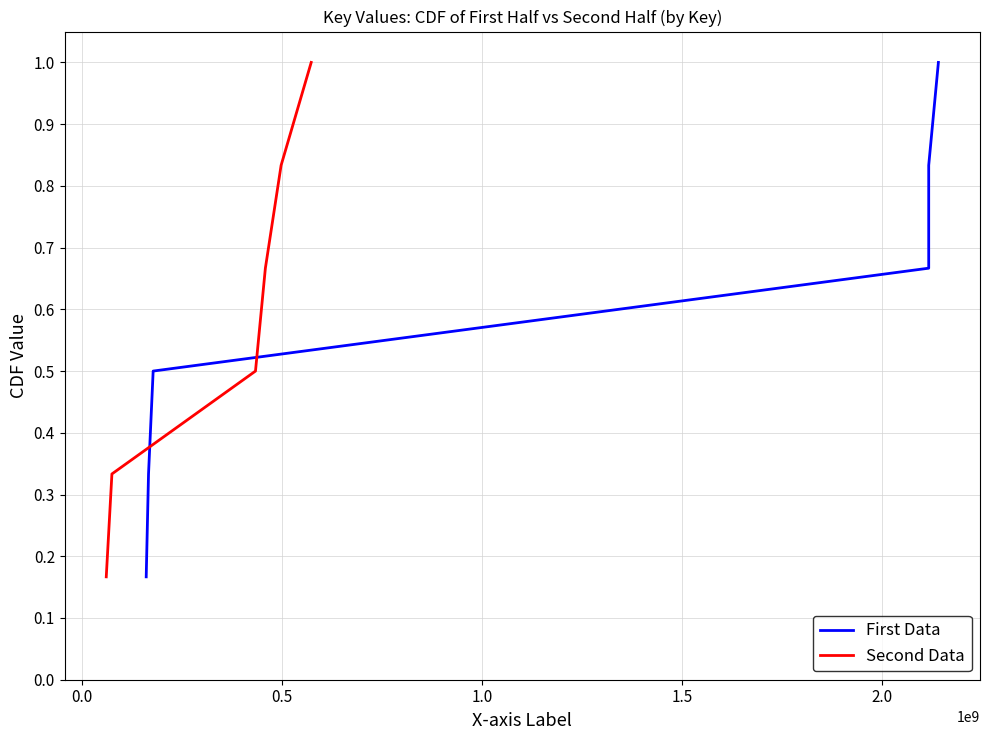

What is the maximum value for First Data?

1.0